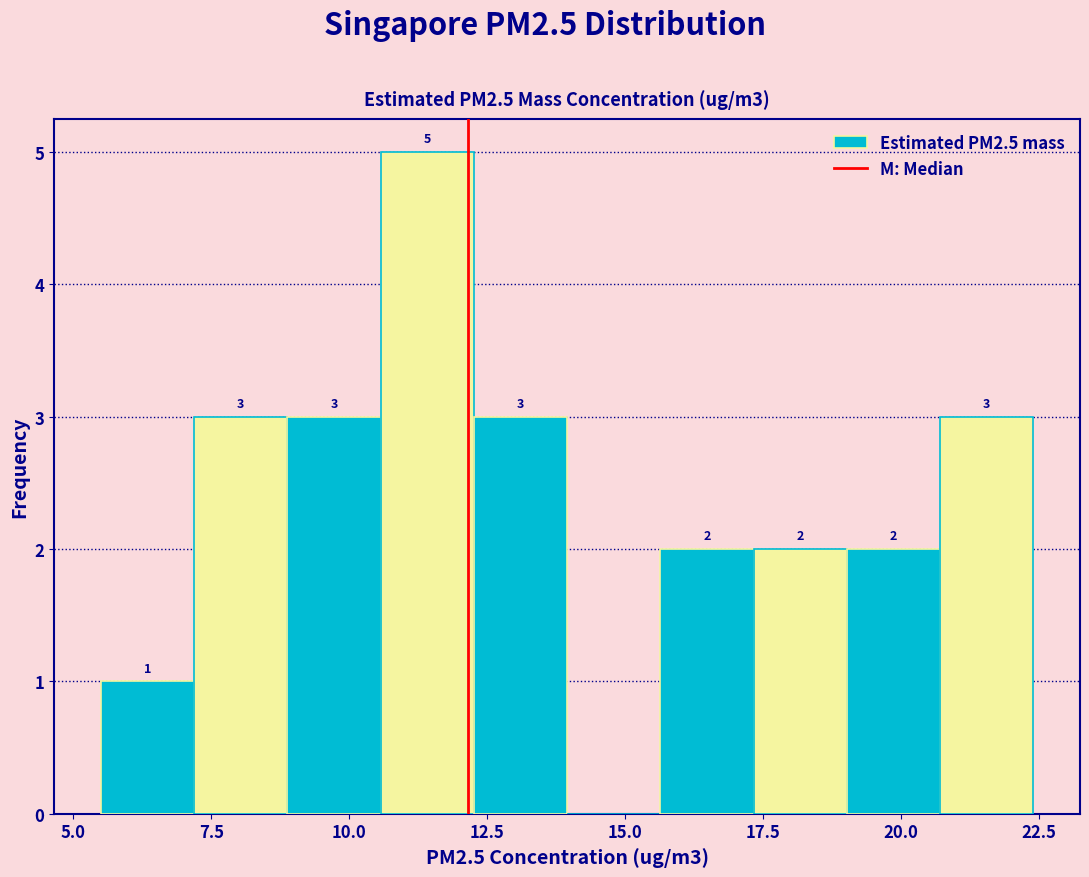

Read against the x-axis, roughly where is the centre of the tallest bar?

11.5